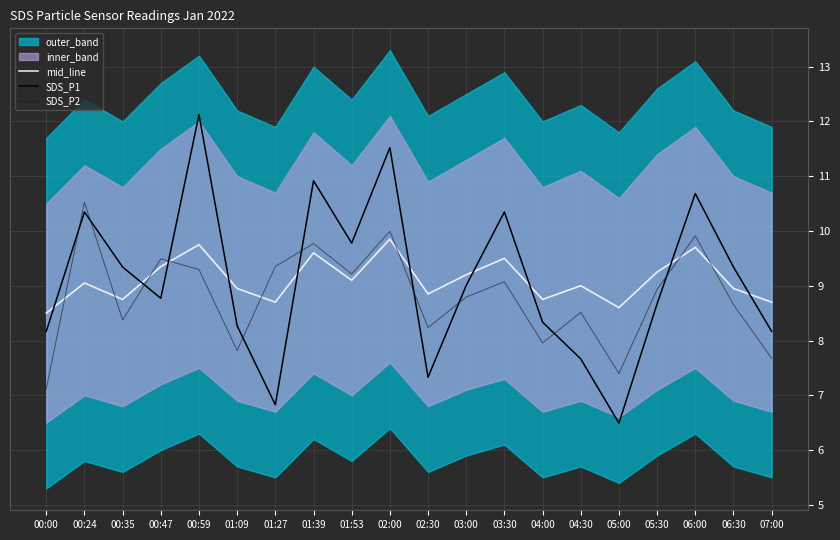

At which label is SDS_P1 closest to 9?

03:00